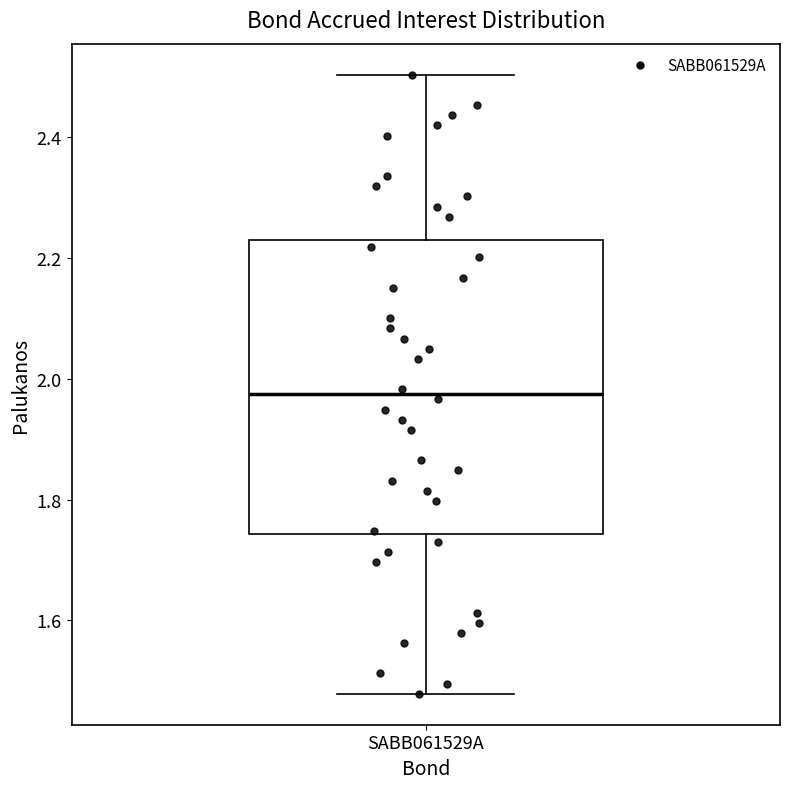

Where is the upper edge of the box for SABB061529A on the y-axis? The values are not printed on the chart, so give them approximately, as read against the axis.

2.24